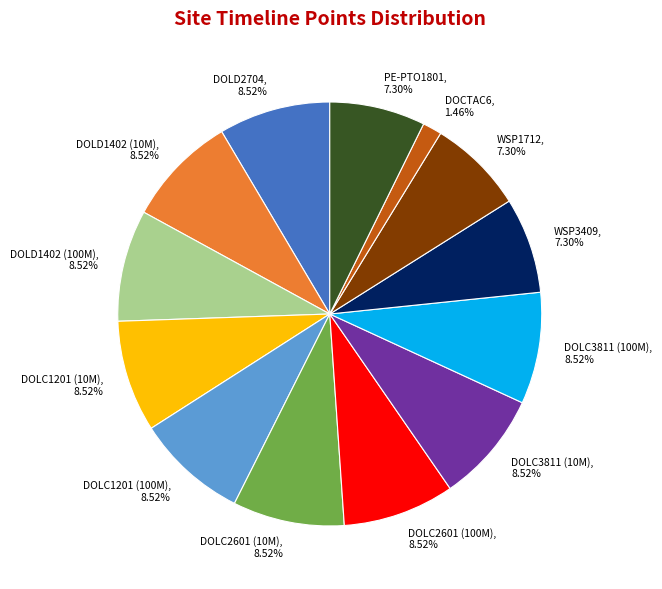

What is the ratio of the value at DOLC1201 (10M), 8.52% to the value at DOLD1402 (100M), 8.52%?

1.0